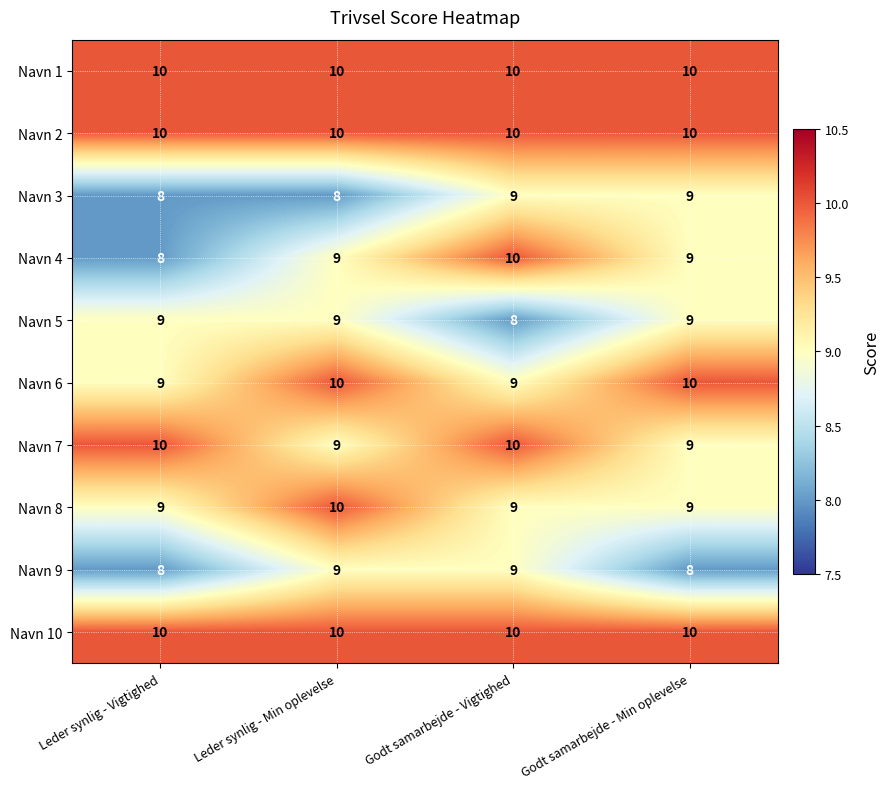

What is the greatest value displayed?

10